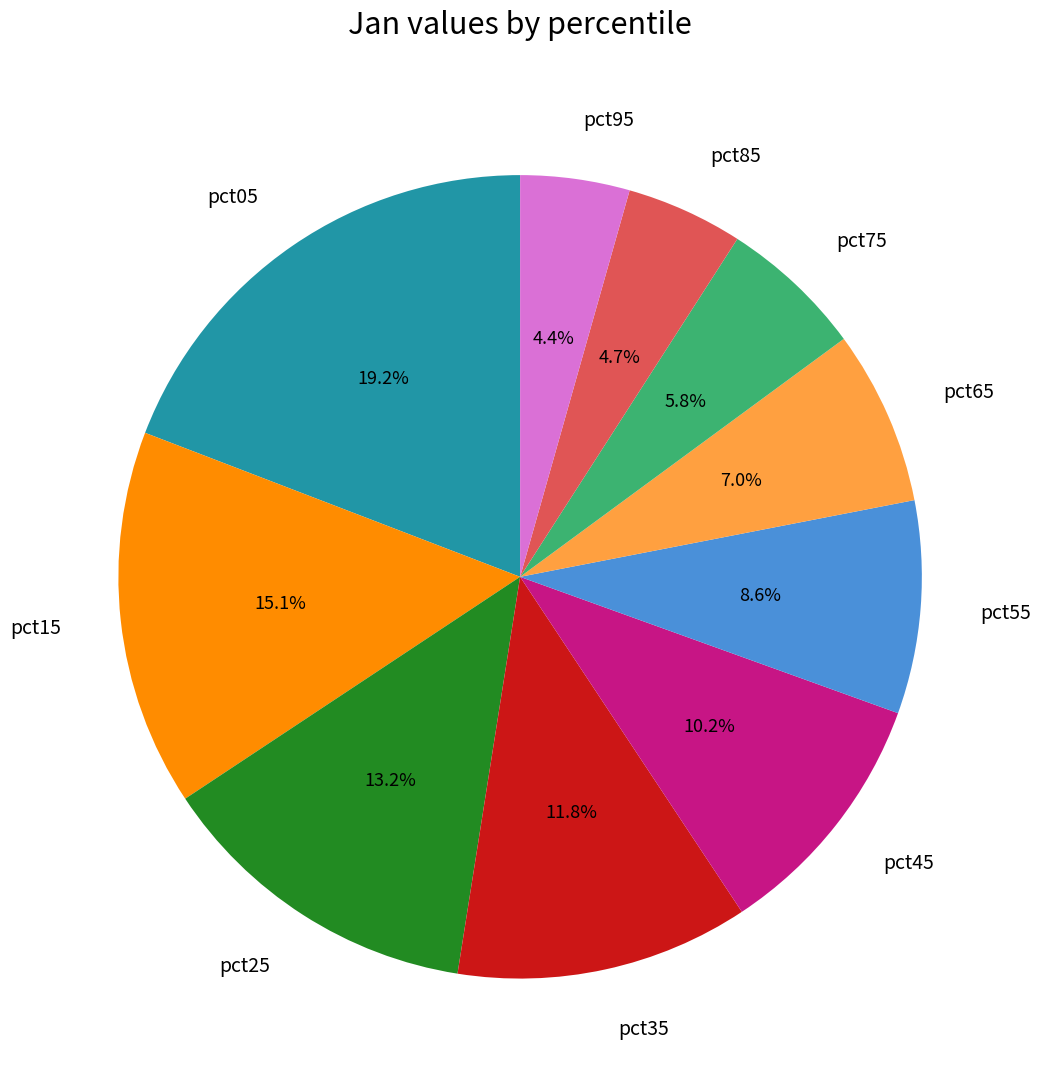

Is there any slice that represents more than half of the pie?

No